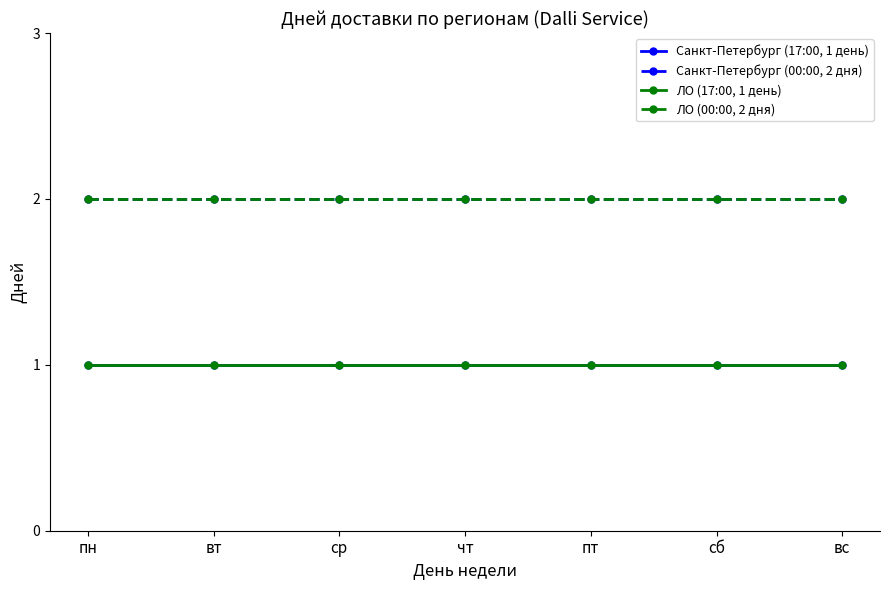

At пт, list the series in order from smallest to largest.

Санкт-Петербург (17:00, 1 день), ЛО (17:00, 1 день), Санкт-Петербург (00:00, 2 дня), ЛО (00:00, 2 дня)